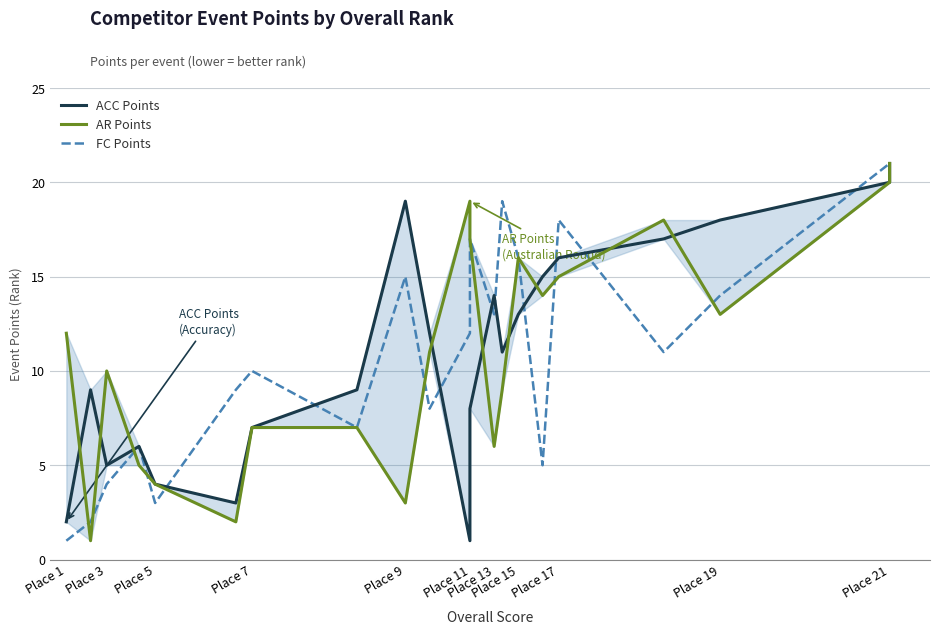

The value of AR Points at Place 15 is 28. True or false?

False